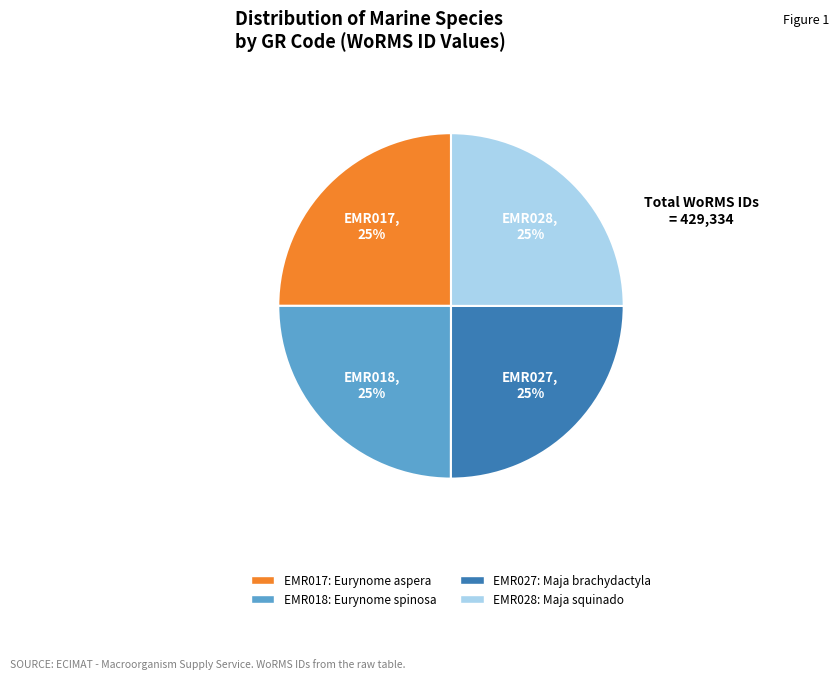

Does any single category account for the majority?

No